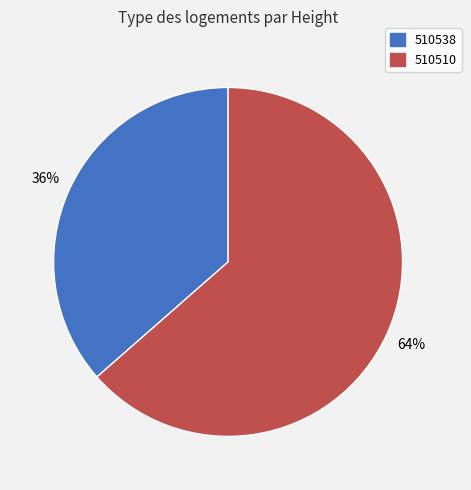

What is the largest slice in the pie chart?

510510